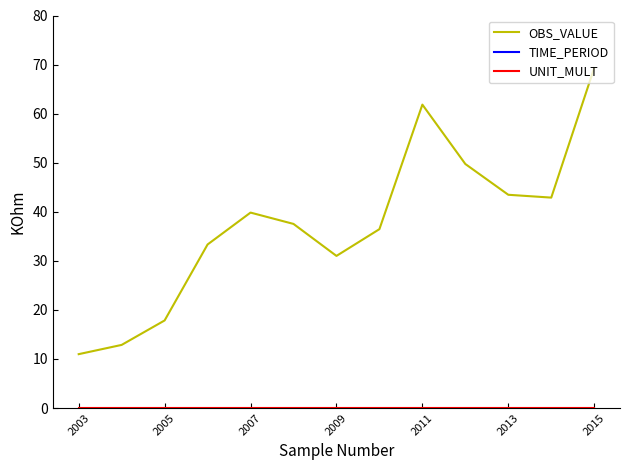

The OBS_VALUE series shows 106.0 at 2015. True or false?

False